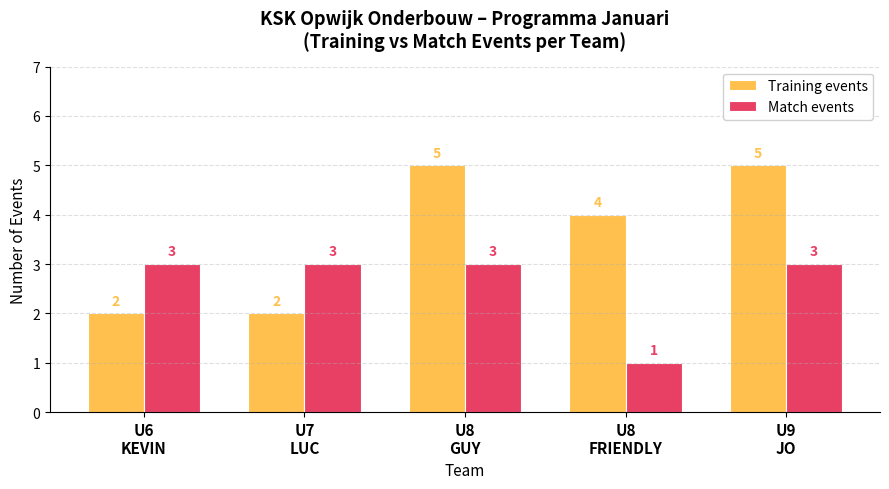

What is the average value of the Match events series?

3